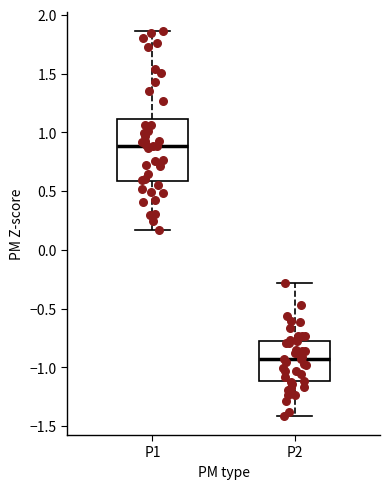

Which box's median line is the highest?

P1